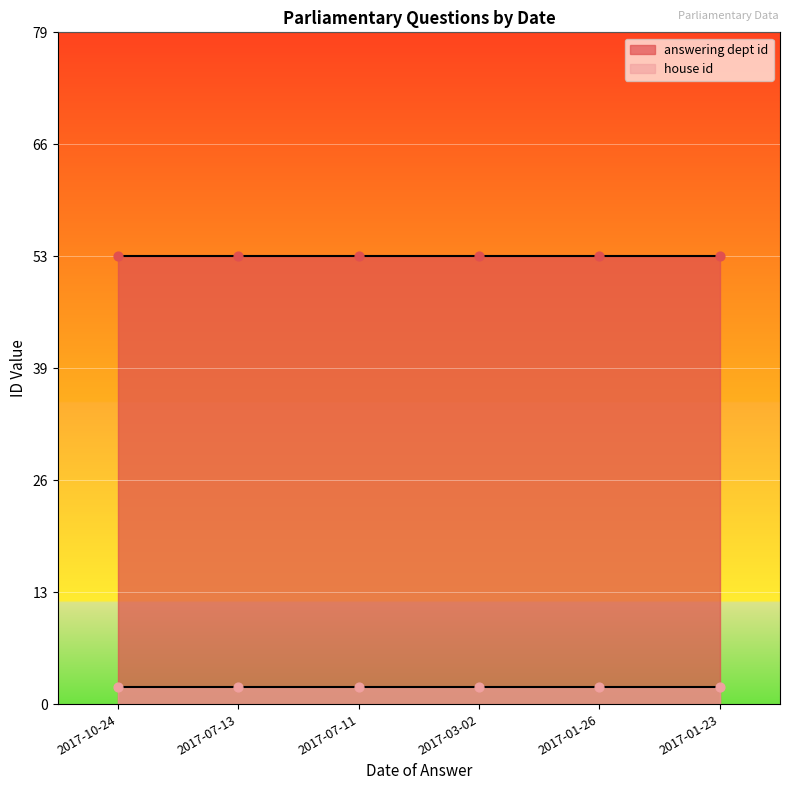

Which series reaches the minimum Y coordinate?

house id